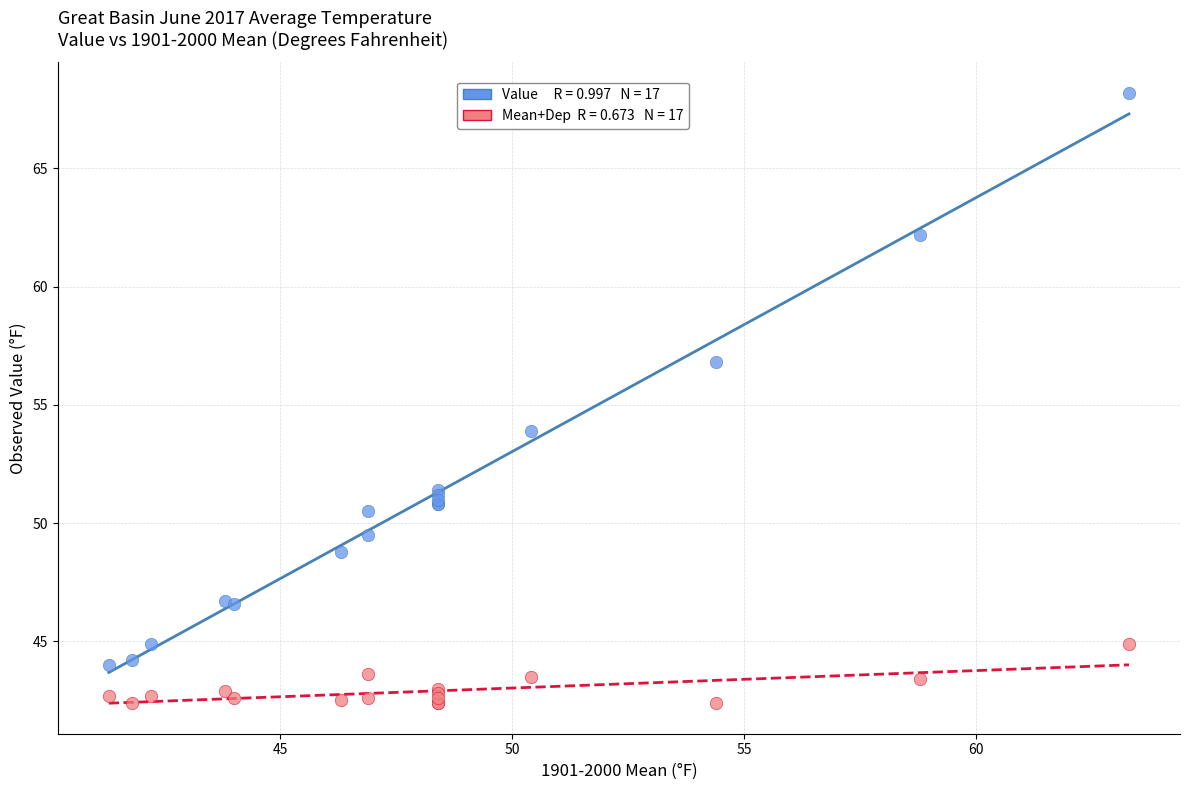

Across all series, what Y value is closest to 55?

53.9